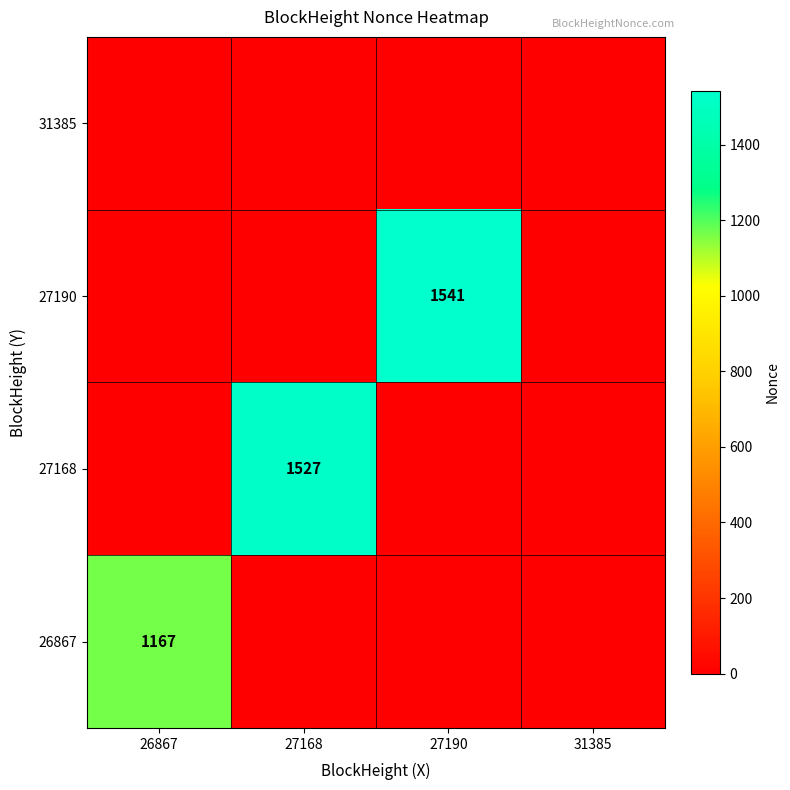

Is it true that 27190 equals 1077 at 27190?

False